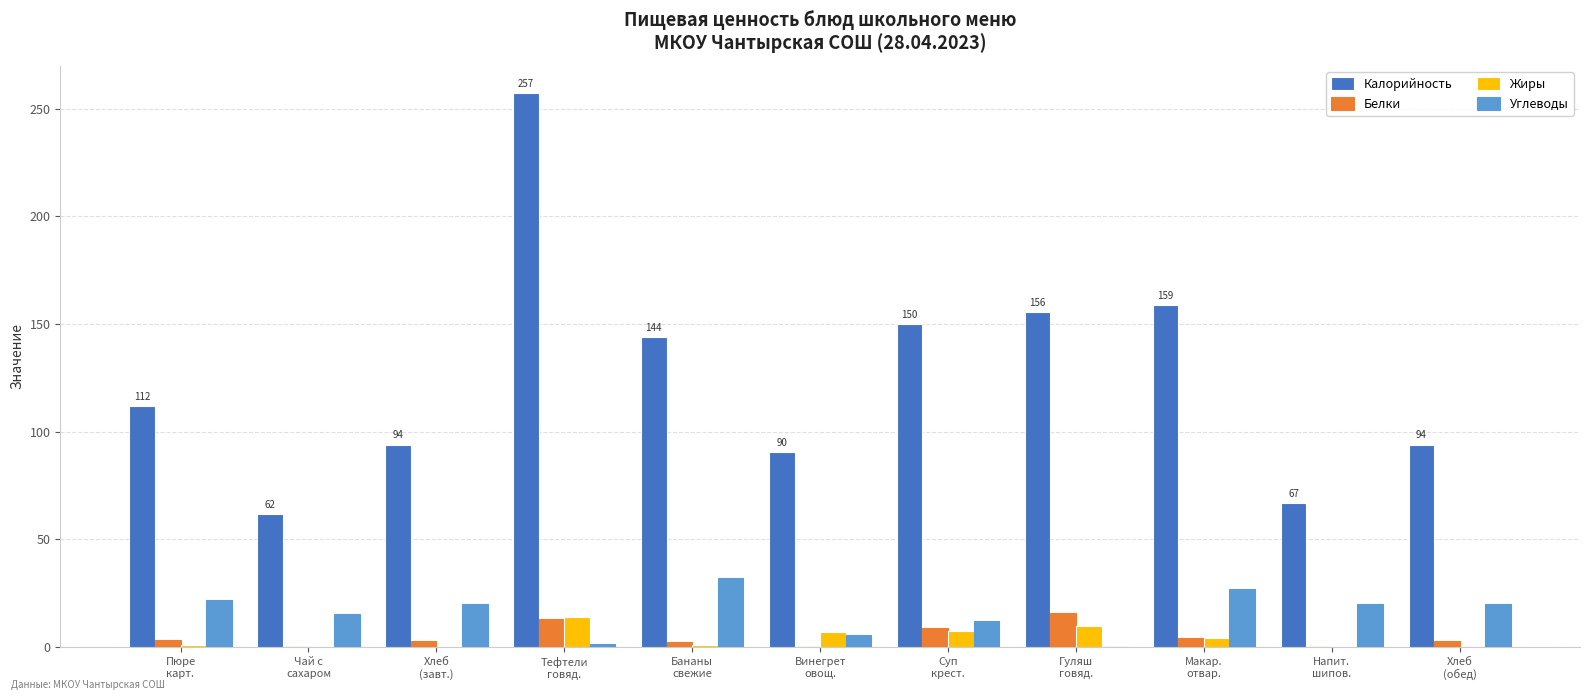

What is the highest value of the Белки series?

16.0